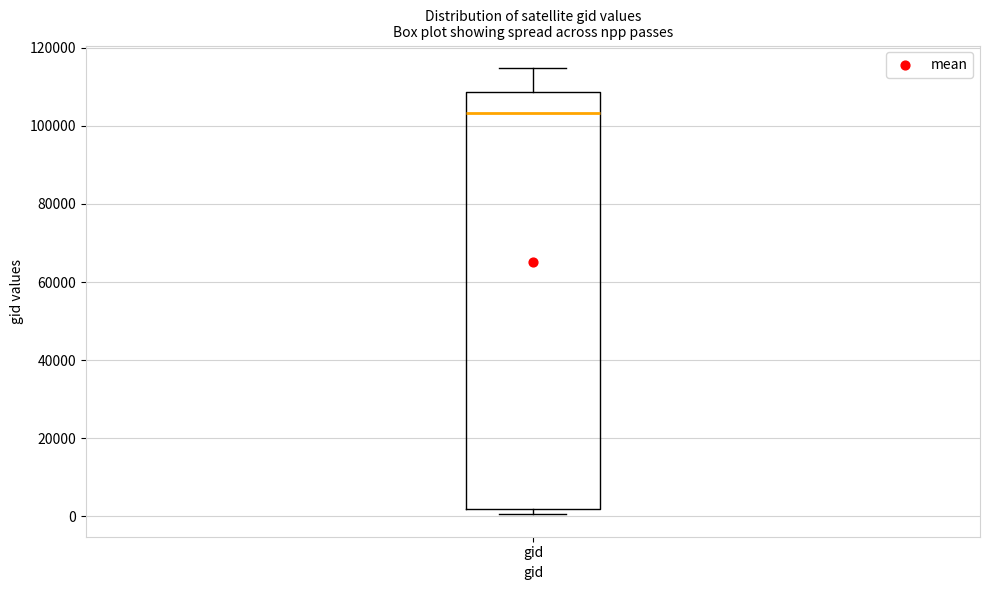

Where does the median line of the box for gid sit on the y-axis? The values are not printed on the chart, so give them approximately, as read against the axis.

104000